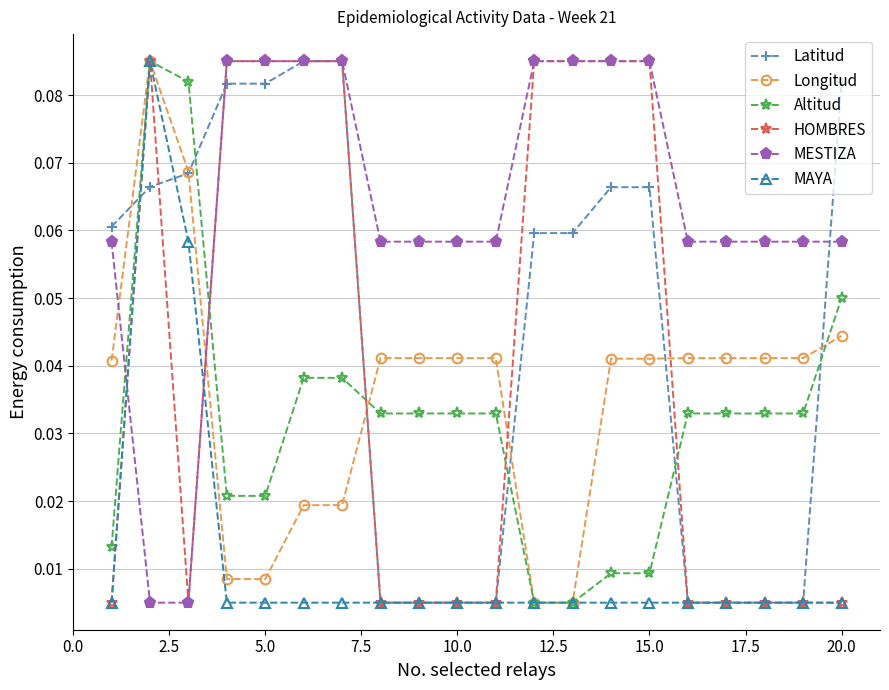

How many times do MESTIZA and MAYA cross each other?

2